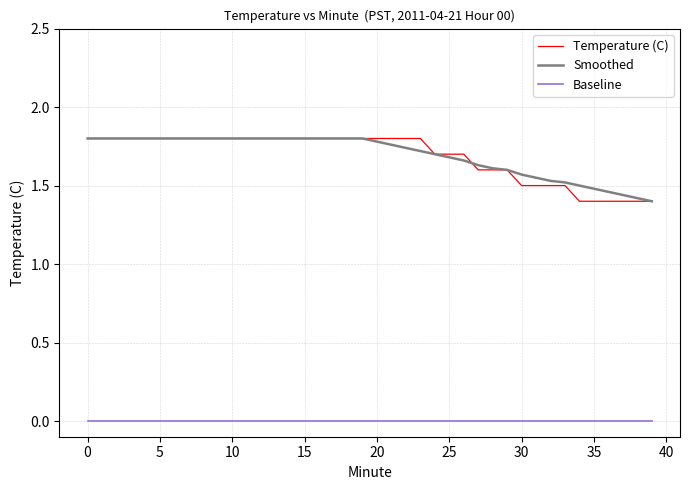

True or false: Smoothed and Baseline intersect in this chart.

False